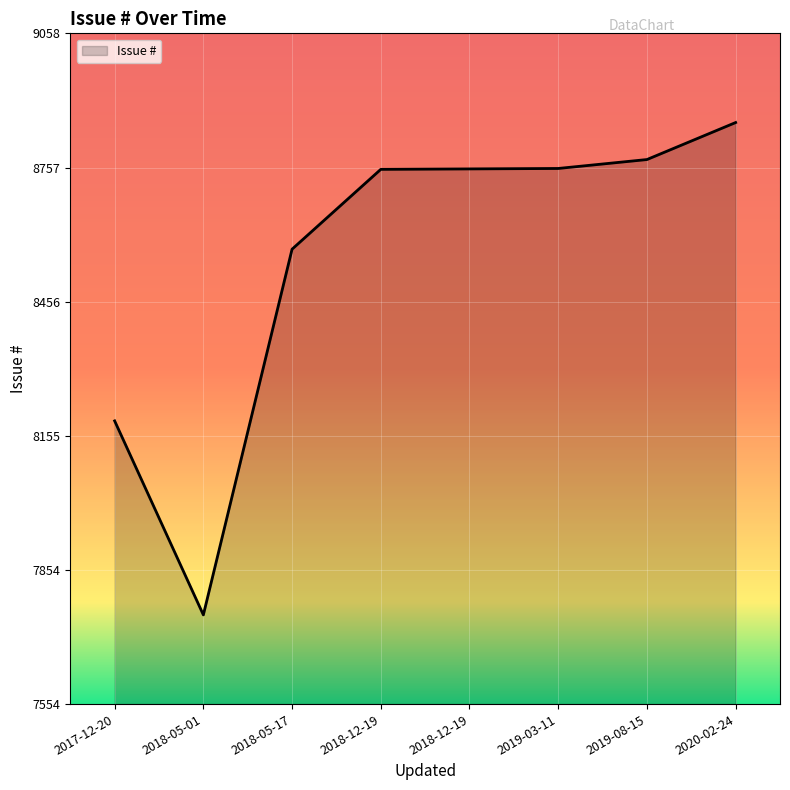

How many lines are shown in the chart?

1